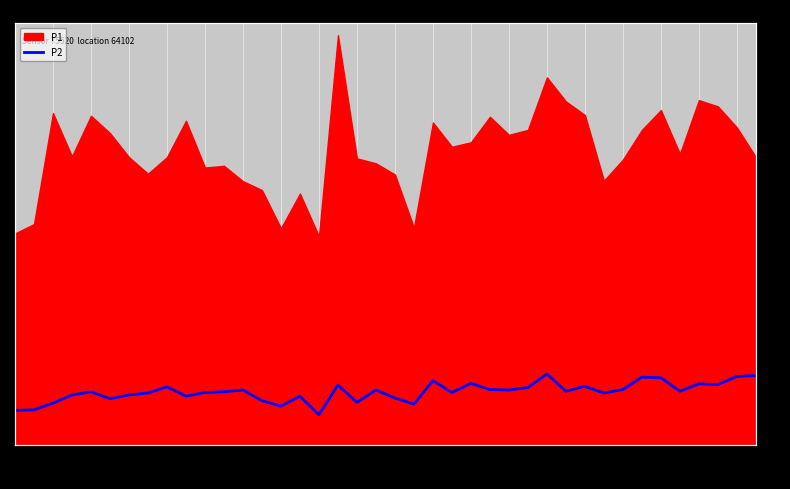

What is the value of the 40th point from the left?

2.8